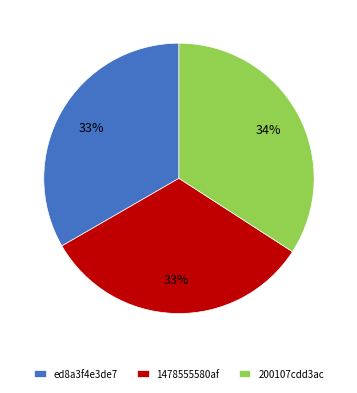

Does 1478555580af account for over 50% of the chart?

No